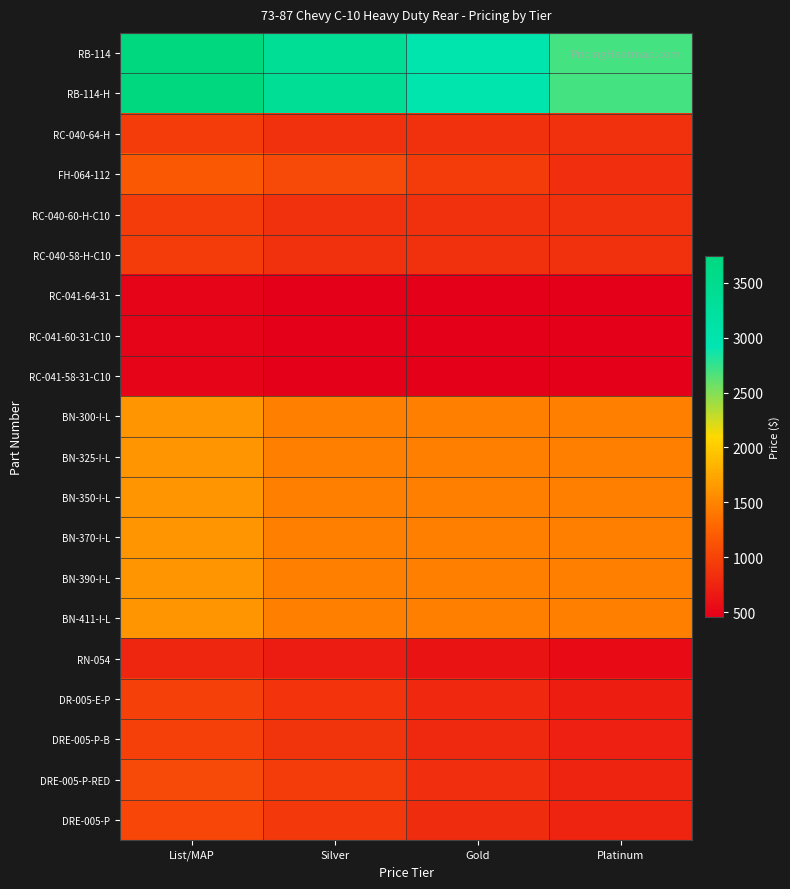

How many series are shown in this chart?

20